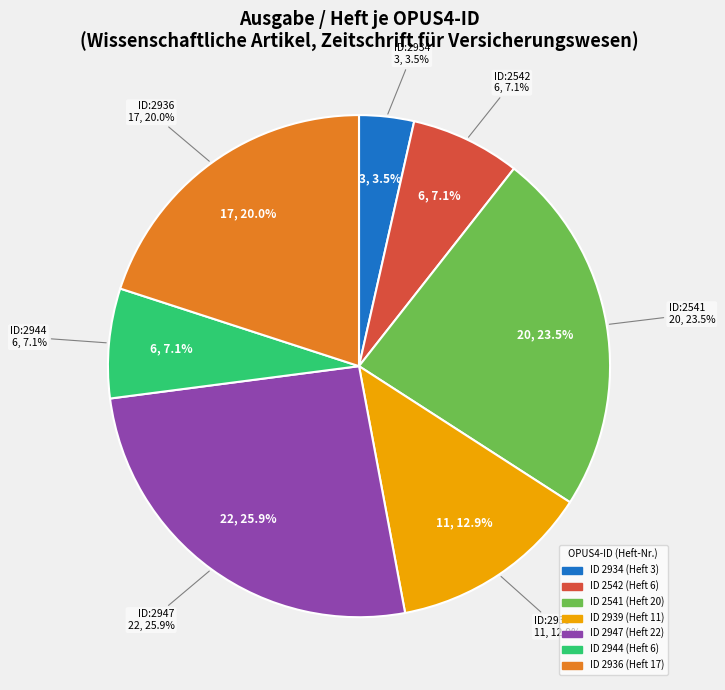

Approximately how many times larger is the value at 2947 compared to 2944?

3.7